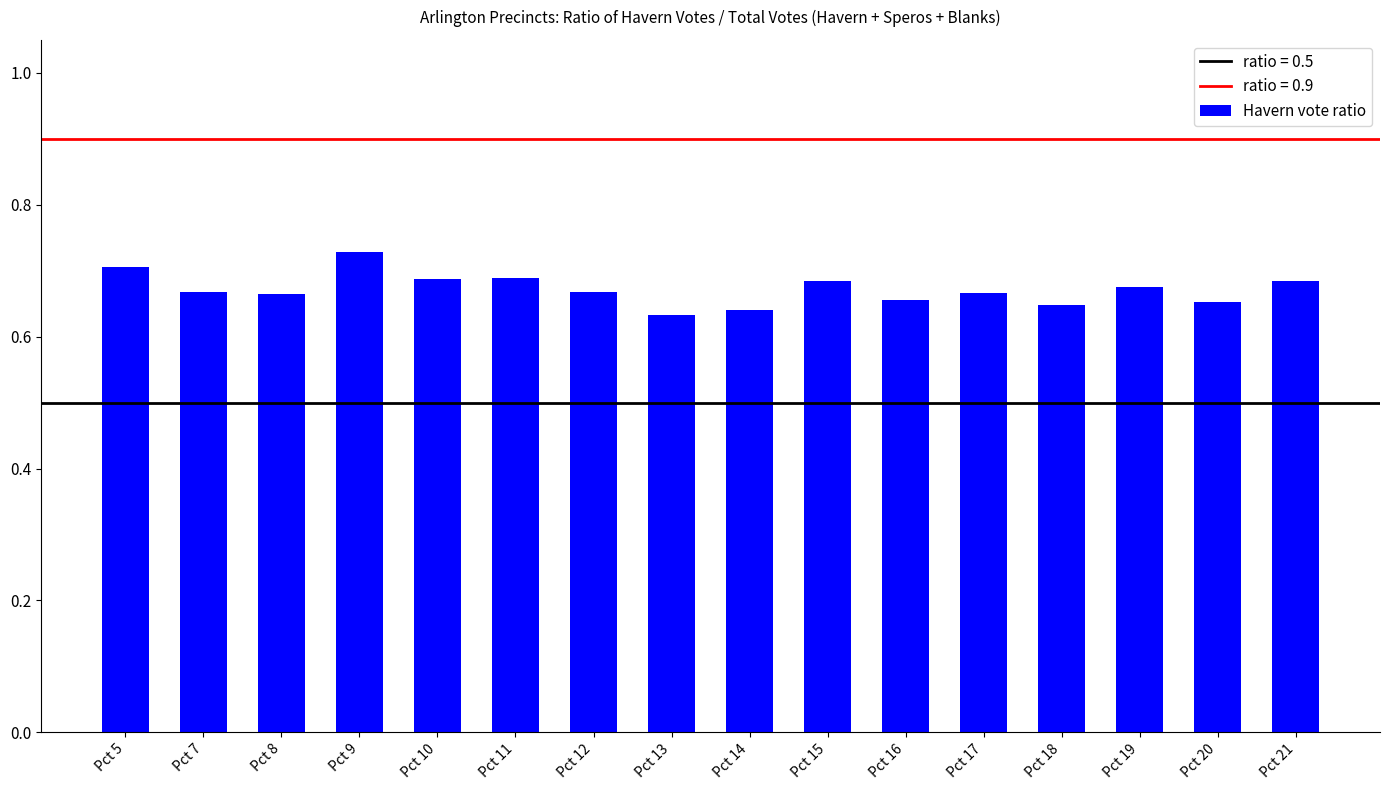

What is the sum of the values at Pct 17 and Pct 10?

1.4